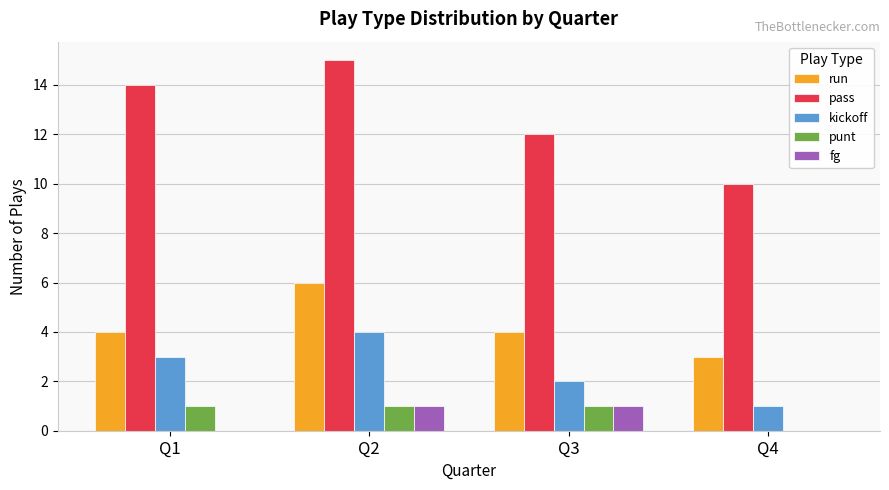

Is the value of run at Q2 greater than the value of kickoff at Q3?

Yes